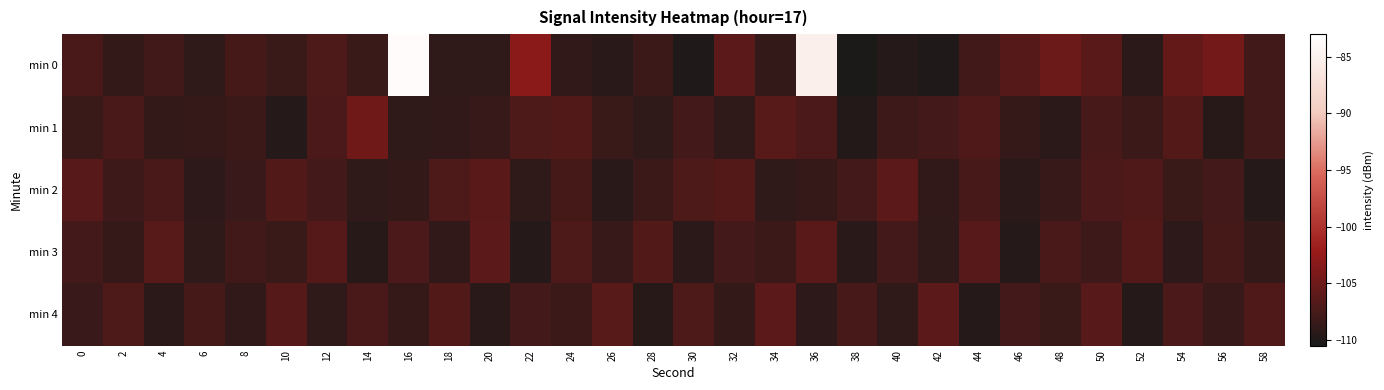

Reading left to right, list all the values displayed in this chart.

min 0: 0=-107.3	2=-108.7	4=-107.9	6=-109.0	8=-107.6	10=-108.2	12=-107.0	14=-108.3	16=-83.6	18=-109.0	20=-109.0	22=-103.1	24=-108.8	26=-109.3	28=-108.2	30=-110.1	32=-106.1	34=-108.7	36=-85.1	38=-110.3	40=-109.7	42=-110.0	44=-107.9	46=-106.6	48=-105.1	50=-106.2	52=-109.3	54=-105.6	56=-104.6	58=-107.8
min 1: 0=-108.3	2=-107.3	4=-108.7	6=-108.7	8=-108.2	10=-109.6	12=-107.2	14=-104.8	16=-109.0	18=-108.9	20=-108.5	22=-107.1	24=-106.8	26=-108.3	28=-109.1	30=-107.6	32=-108.9	34=-106.4	36=-107.2	38=-109.8	40=-108.1	42=-107.7	44=-106.9	46=-108.6	48=-109.3	50=-107.4	52=-108.2	54=-106.7	56=-109.5	58=-107.9
min 2: 0=-106.5	2=-108.1	4=-107.3	6=-109.2	8=-108.4	10=-106.8	12=-107.6	14=-109.0	16=-108.7	18=-107.1	20=-106.3	22=-108.9	24=-107.5	26=-109.4	28=-108.2	30=-107.0	32=-106.7	34=-109.1	36=-108.6	38=-107.8	40=-106.2	42=-108.8	44=-107.4	46=-109.3	48=-108.5	50=-107.2	52=-106.9	54=-108.3	56=-107.7	58=-109.6
min 3: 0=-107.8	2=-108.6	4=-106.4	6=-109.1	8=-107.9	10=-108.3	12=-106.6	14=-109.5	16=-107.2	18=-108.8	20=-106.1	22=-109.7	24=-107.0	26=-108.5	28=-106.8	30=-109.3	32=-107.6	34=-108.2	36=-106.3	38=-109.4	40=-107.7	42=-108.9	44=-106.5	46=-109.6	48=-107.3	50=-108.1	52=-106.7	54=-109.2	56=-107.5	58=-108.7
min 4: 0=-108.4	2=-107.1	4=-109.3	6=-107.5	8=-108.8	10=-106.6	12=-109.1	14=-107.3	16=-108.6	18=-106.8	20=-109.4	22=-107.7	24=-108.2	26=-106.4	28=-109.5	30=-107.0	32=-108.7	34=-106.2	36=-109.2	38=-107.4	40=-108.9	42=-106.1	44=-109.6	46=-107.8	48=-108.3	50=-106.5	52=-109.7	54=-107.2	56=-108.5	58=-106.9